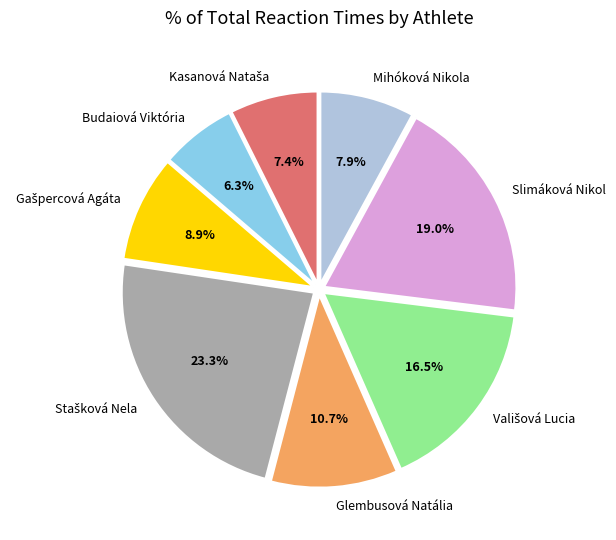

What is the smallest slice in the pie chart?

Budaiová Viktória